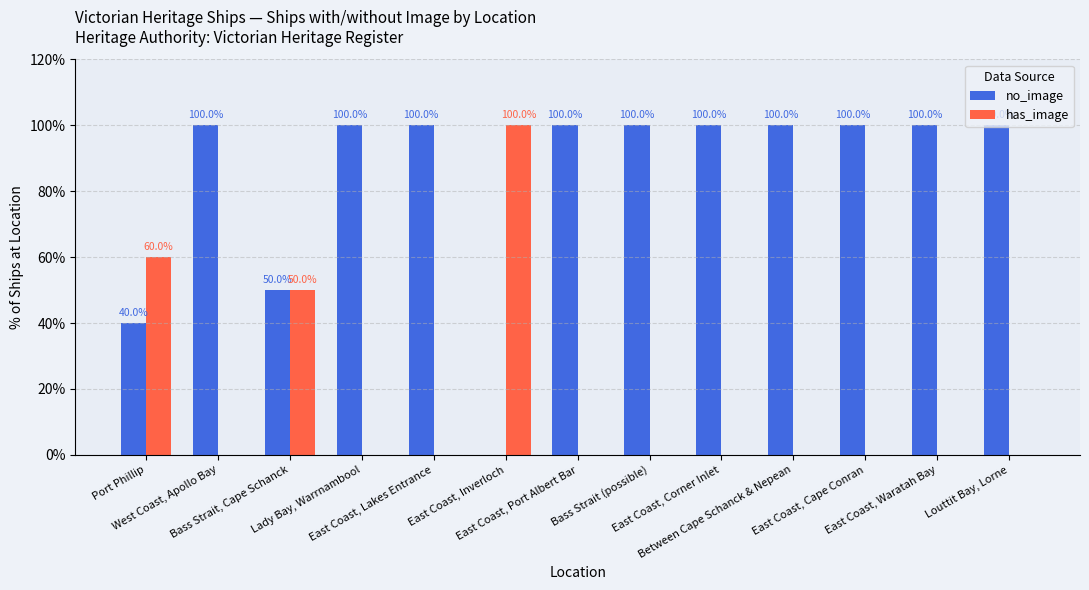

What is the difference between the has_image values at Lady Bay, Warrnambool and Port Phillip?

60